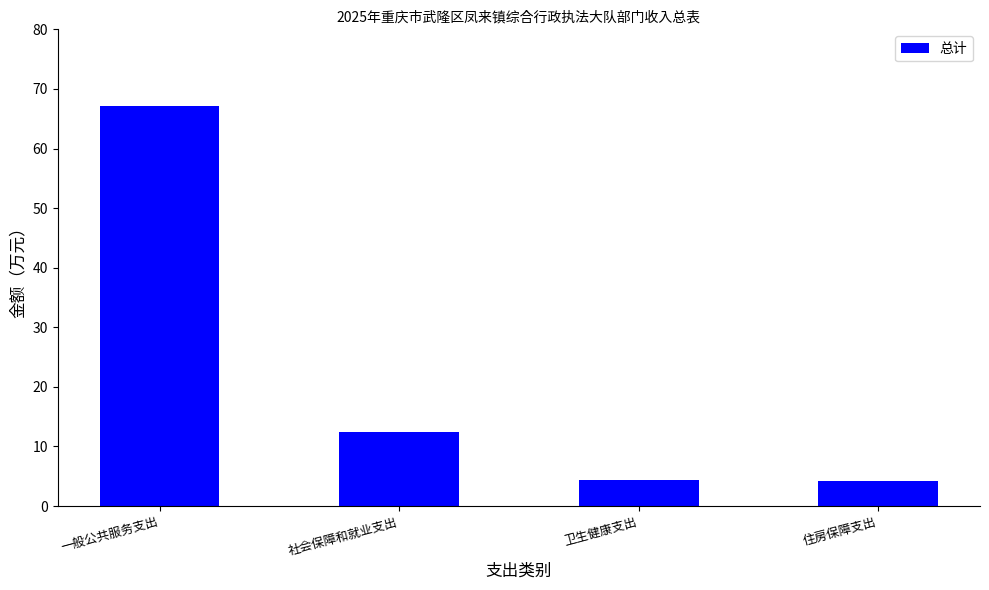

What is the difference between the maximum and minimum values?

63.0